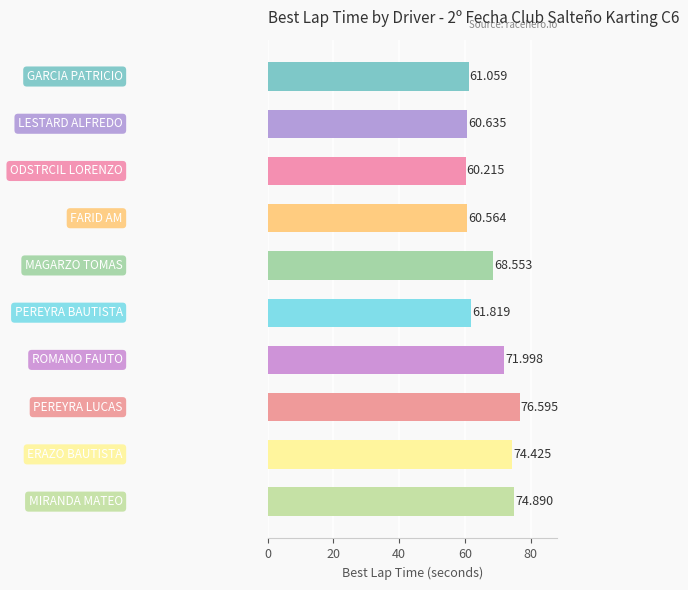

Count the number of data series in this chart.

1